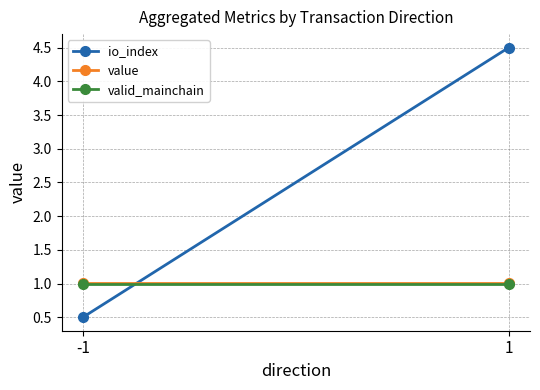

The valid_mainchain series shows 1.3 at 1. True or false?

False